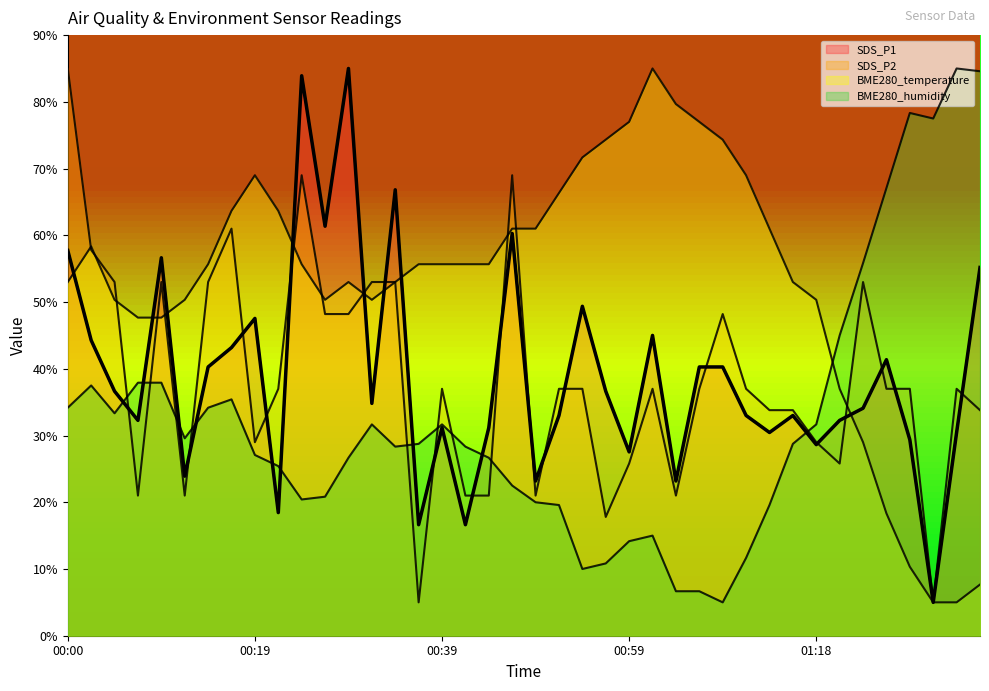

Read the SDS_P1 (line) value at 20.

23.2